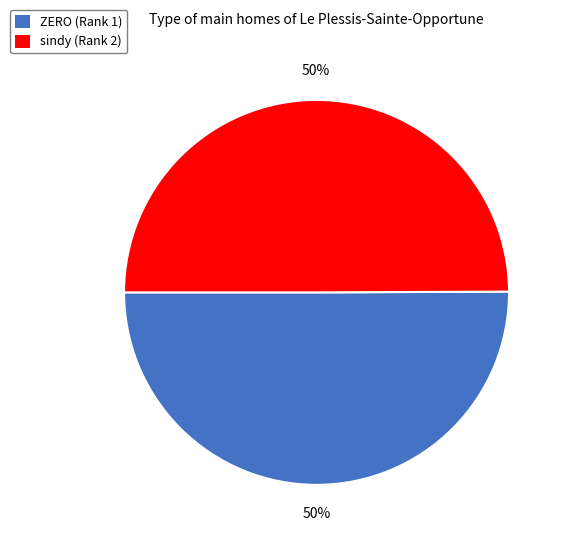

To the nearest percent, what is the average slice percentage?

50%